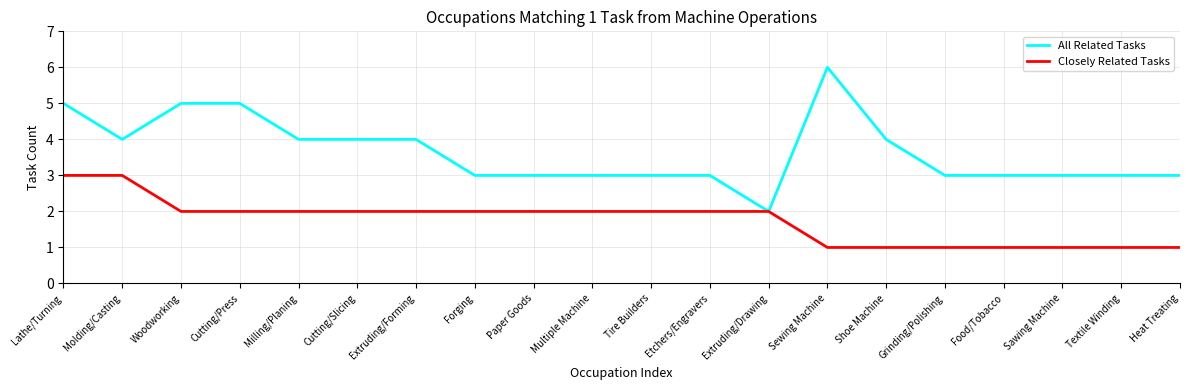

Is it true that Closely Related Tasks equals 1 at Grinding/Polishing?

True